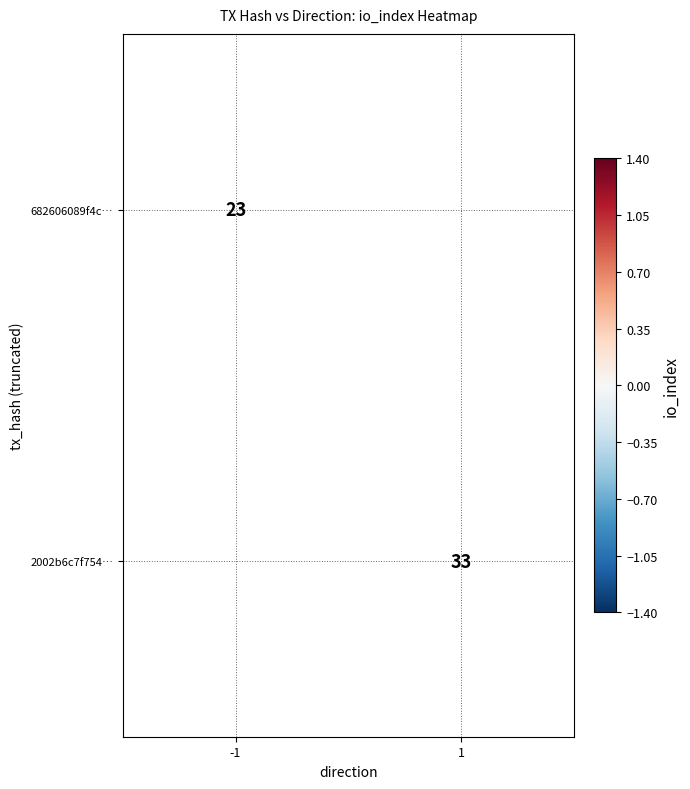

Between -1 and 1, which is larger?

1